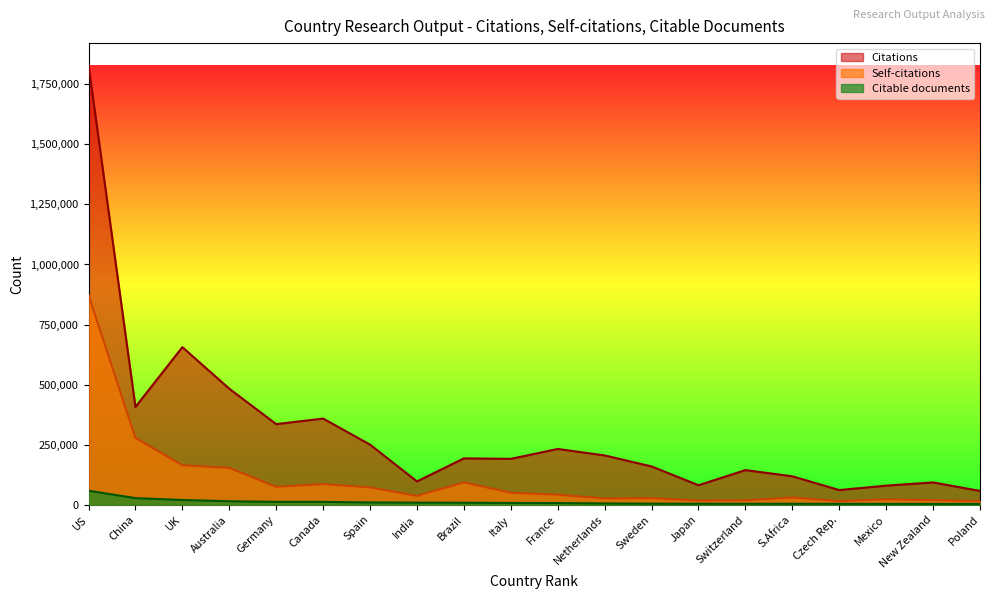

True or false: Self-citations and Citations intersect in this chart.

False